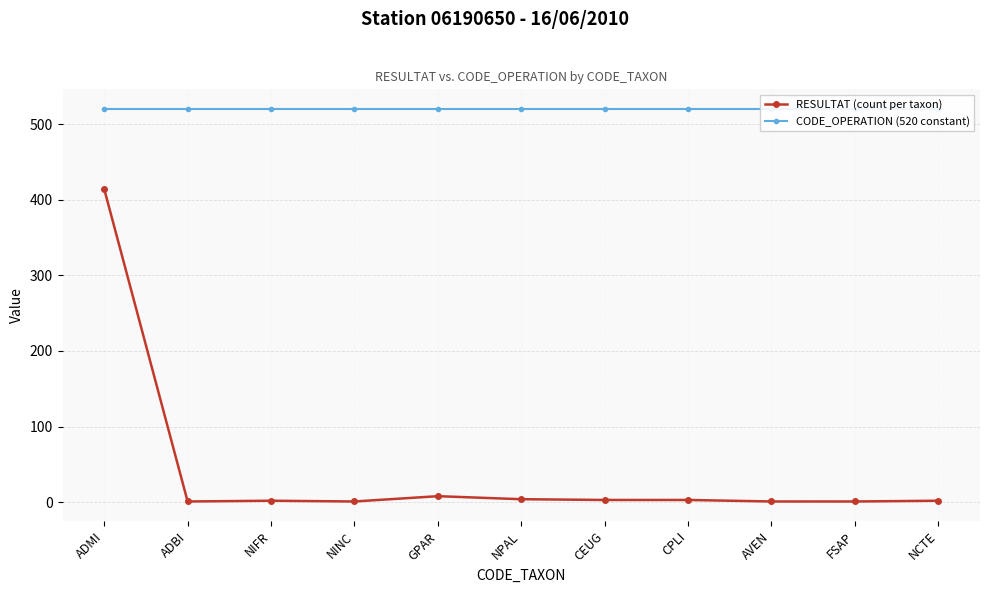

What is the label of the 5th point from the left?

GPAR